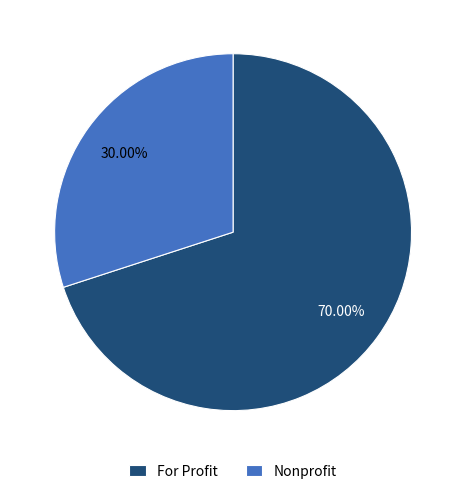

What is the smallest slice in the pie chart?

Nonprofit